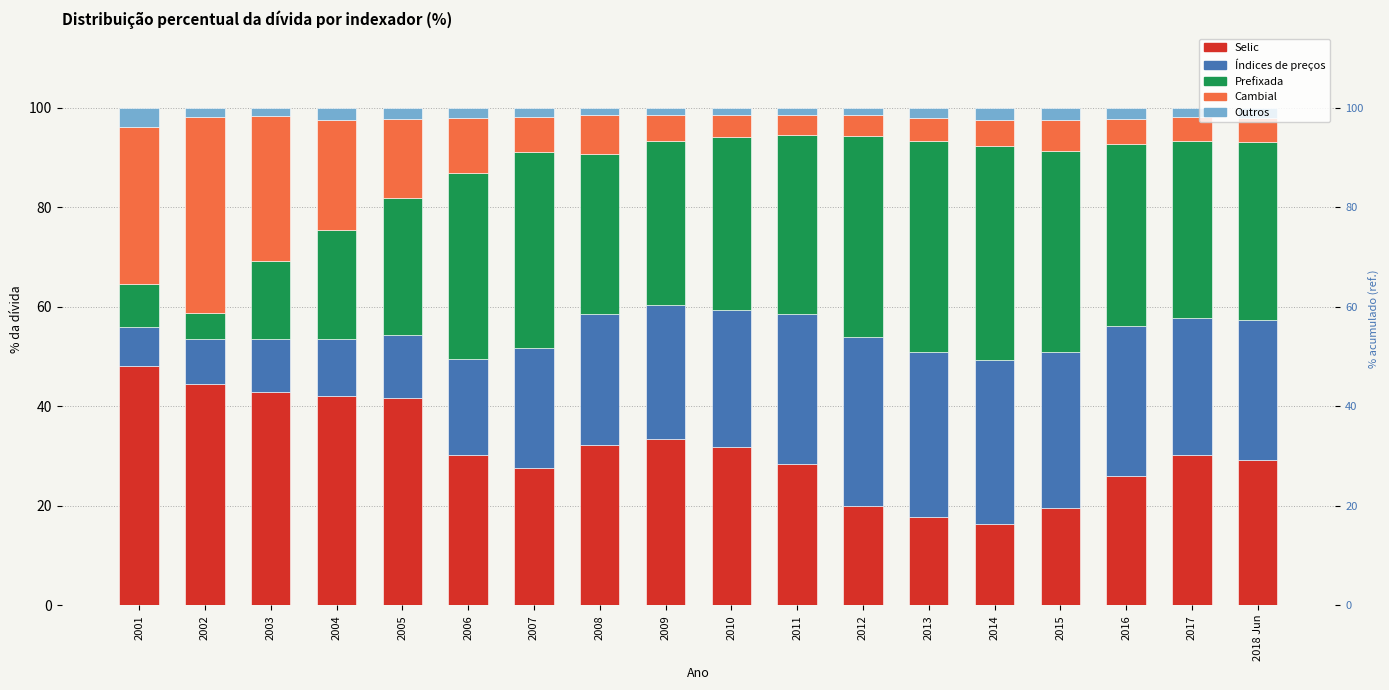

At how many categories does at least one series exceed 35?

15